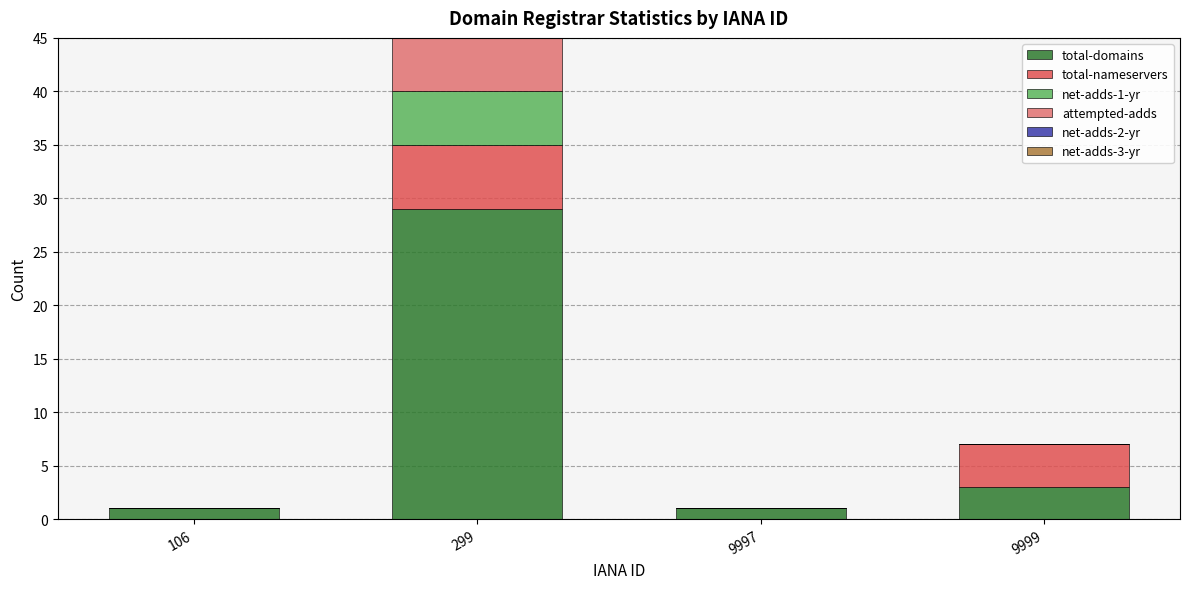

At which category is the sum across all series the highest?

299